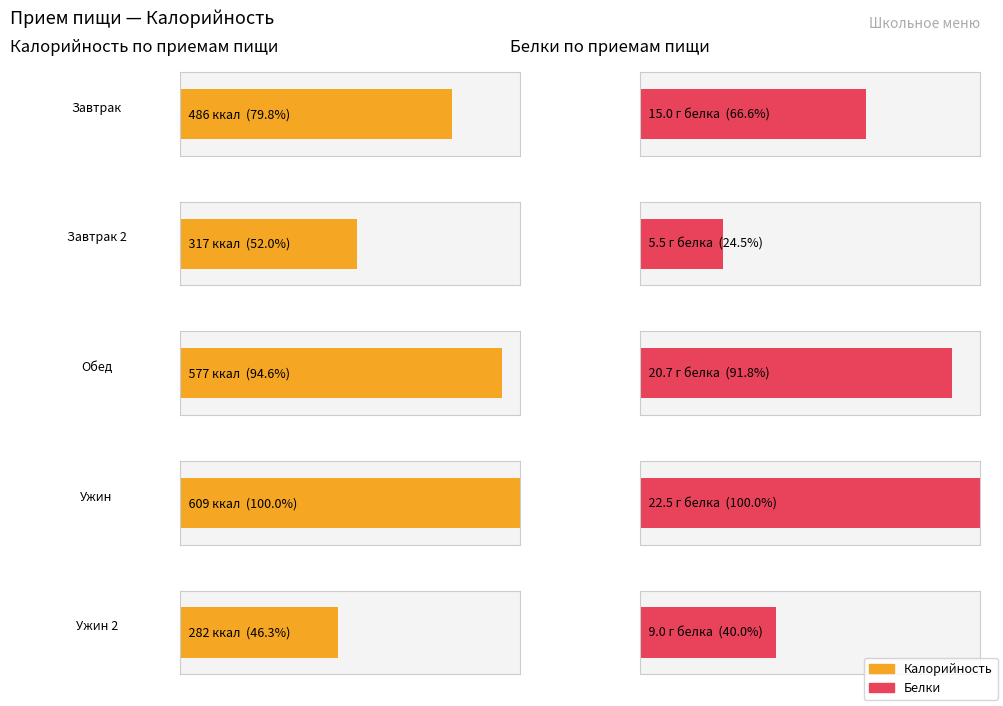

The Жиры series shows 0.1 at Батон пшеничный (ужин). True or false?

False